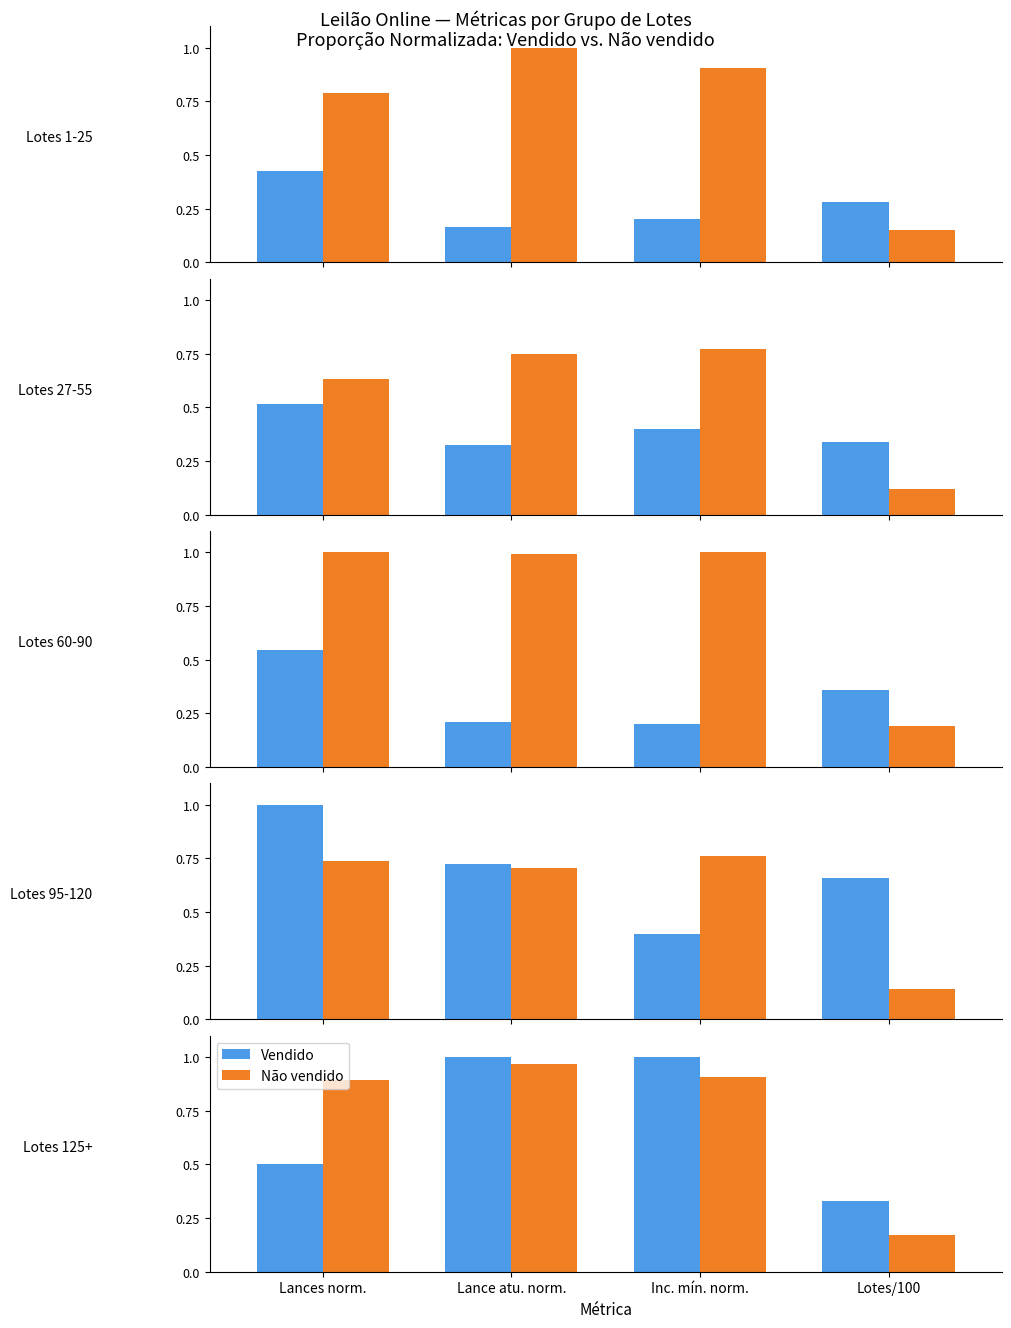

Where is Não vendido nearest to the value 0?

Lotes/100